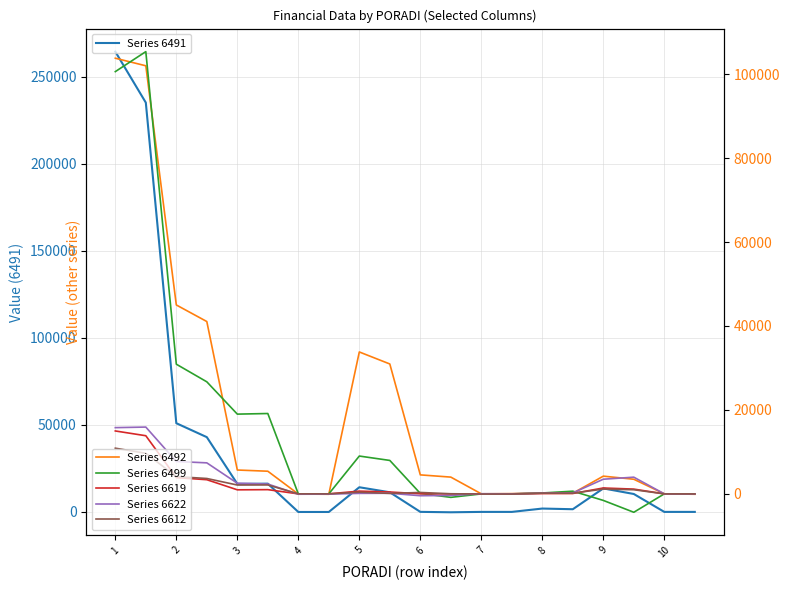

How many intersections are there between Series 6492 and Series 6499?

7